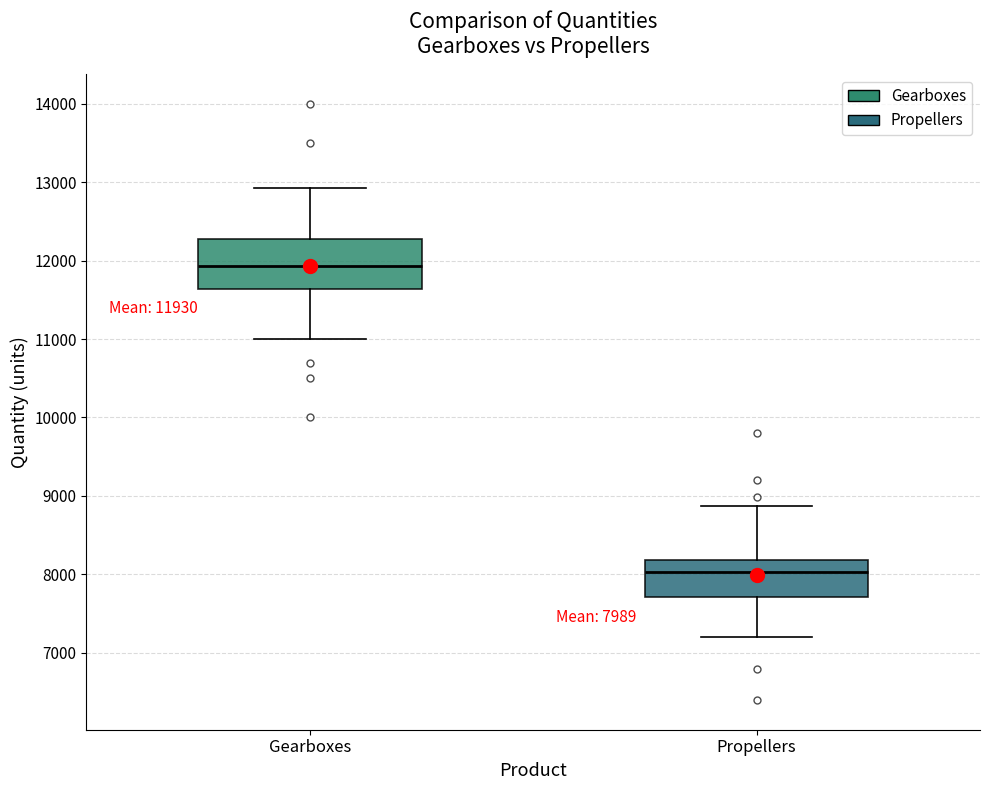

Which box's median line is the lowest?

Propellers